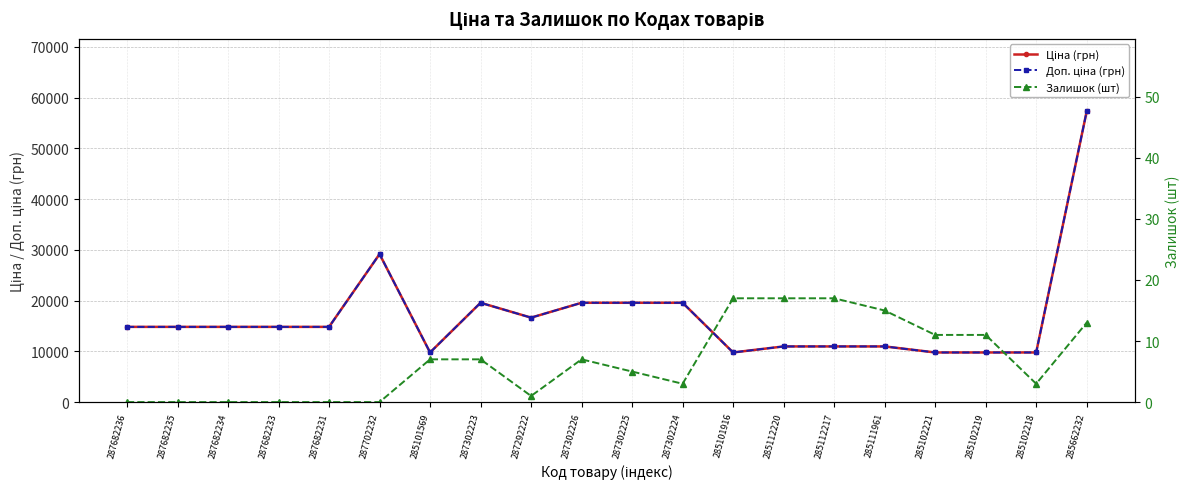

What are all the series names shown in the legend?

Ціна (грн), Доп. ціна (грн), Залишок (шт)